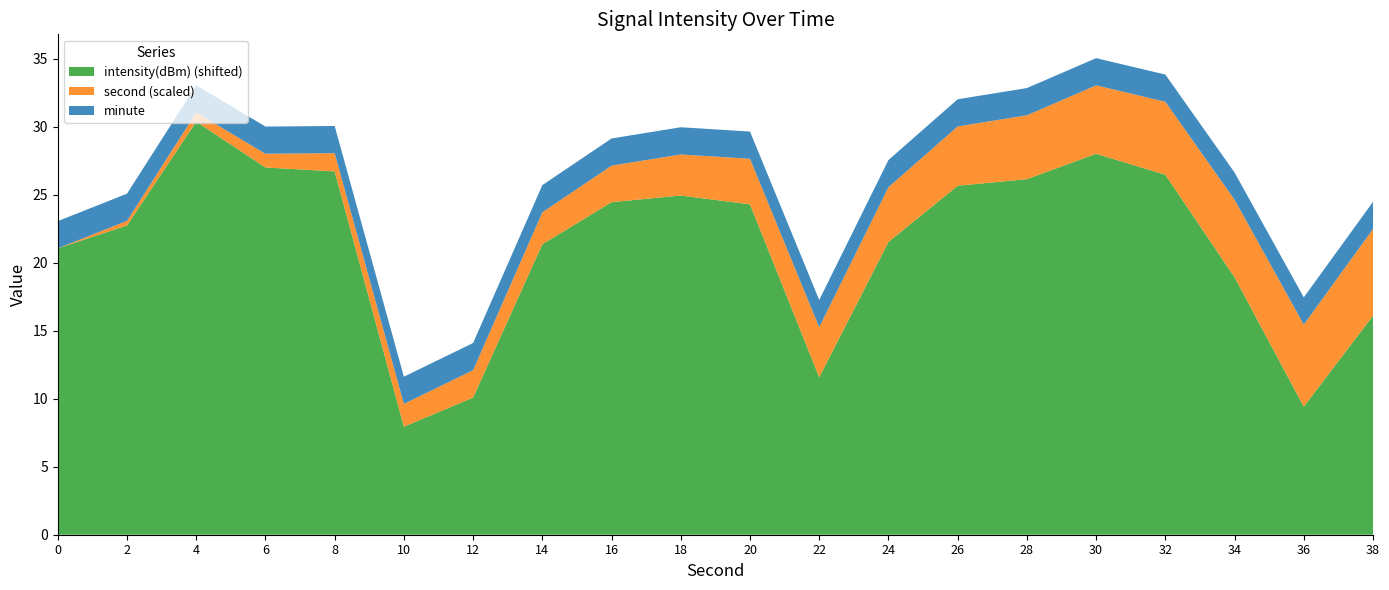

Reading left to right, extract all data points from this chart.

intensity(dBm): -128.9	-127.3	-119.6	-123.0	-123.3	-142.1	-139.9	-128.7	-125.6	-125.1	-125.7	-138.4	-128.5	-124.3	-123.9	-122.0	-123.5	-131.1	-140.6	-133.9
minute: 0.0	0.0	0.0	0.0	0.0	0.0	0.0	0.0	0.0	0.0	0.0	0.0	0.0	0.0	0.0	0.0	0.0	0.0	0.0	0.0
second: 0.0	2.0	4.0	6.0	8.0	10.0	12.0	14.0	16.0	18.0	20.0	22.0	24.0	26.0	28.0	30.0	32.0	34.0	36.0	38.0